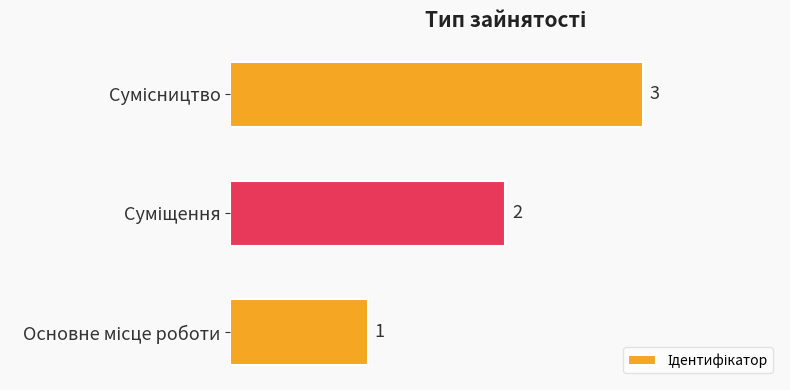

Count the values in the range 1 to 3.

3